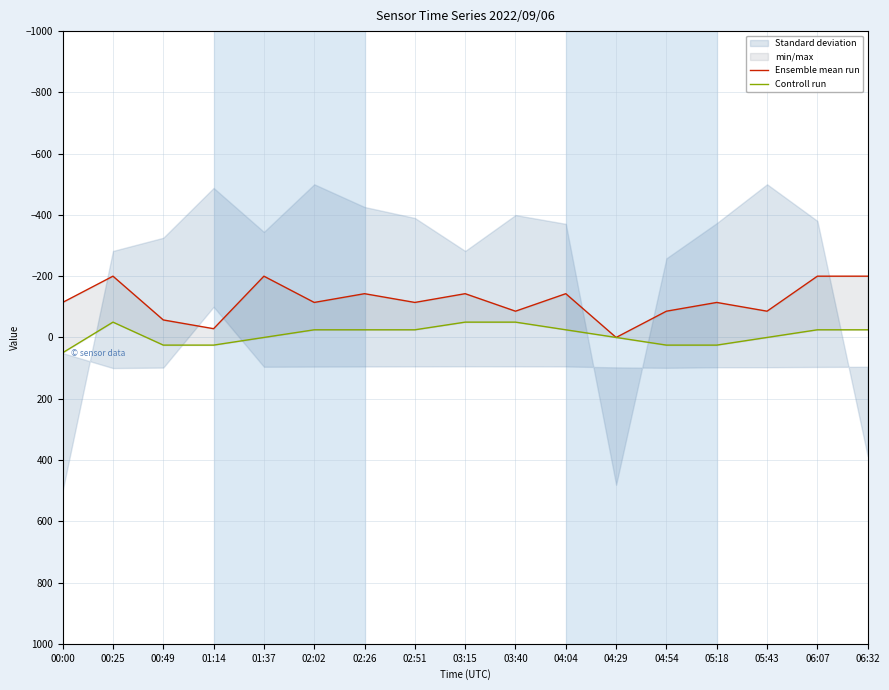

Reading left to right, what are all the values shown in this chart?

Ensemble mean run: -114.3	-200.0	-57.1	-28.6	-200.0	-114.3	-142.9	-114.3	-142.9	-85.7	-142.9	0.0	-85.7	-114.3	-85.7	-200.0	-200.0
Controll run: 50.0	-50.0	25.0	25.0	0.0	-25.0	-25.0	-25.0	-50.0	-50.0	-25.0	0.0	25.0	25.0	0.0	-25.0	-25.0